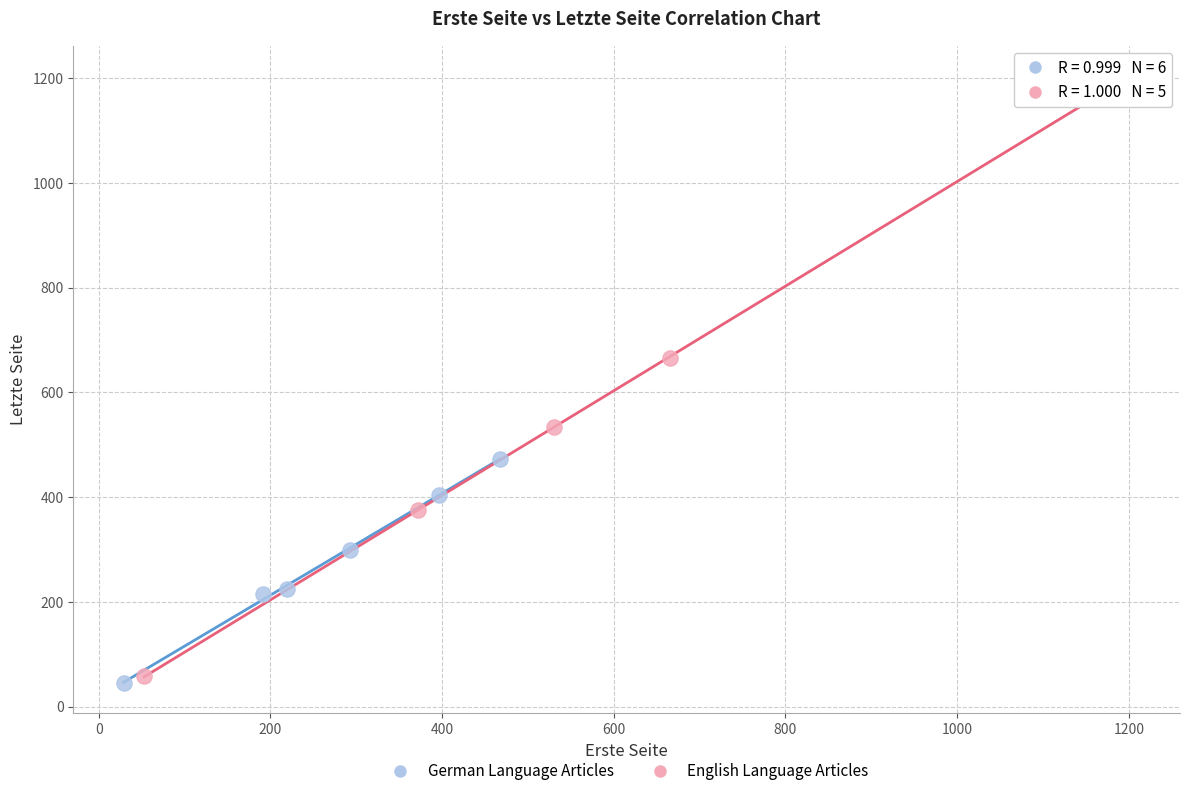

Which series contains the highest Y value?

English Language Articles